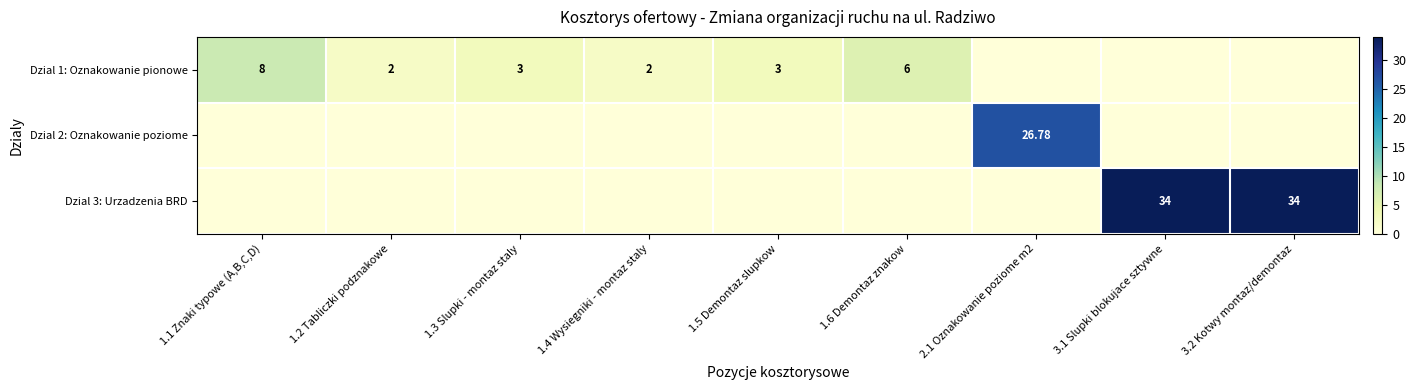

Rank the categories by Dzial 2: Oznakowanie poziome value from lowest to highest.

1.1 Znaki typowe (A,B,C,D), 1.2 Tabliczki podznakowe, 1.3 Slupki - montaz staly, 1.4 Wysiegniki - montaz staly, 1.5 Demontaz slupkow, 1.6 Demontaz znakow, 3.1 Slupki blokujace sztywne, 3.2 Kotwy montaz/demontaz, 2.1 Oznakowanie poziome m2